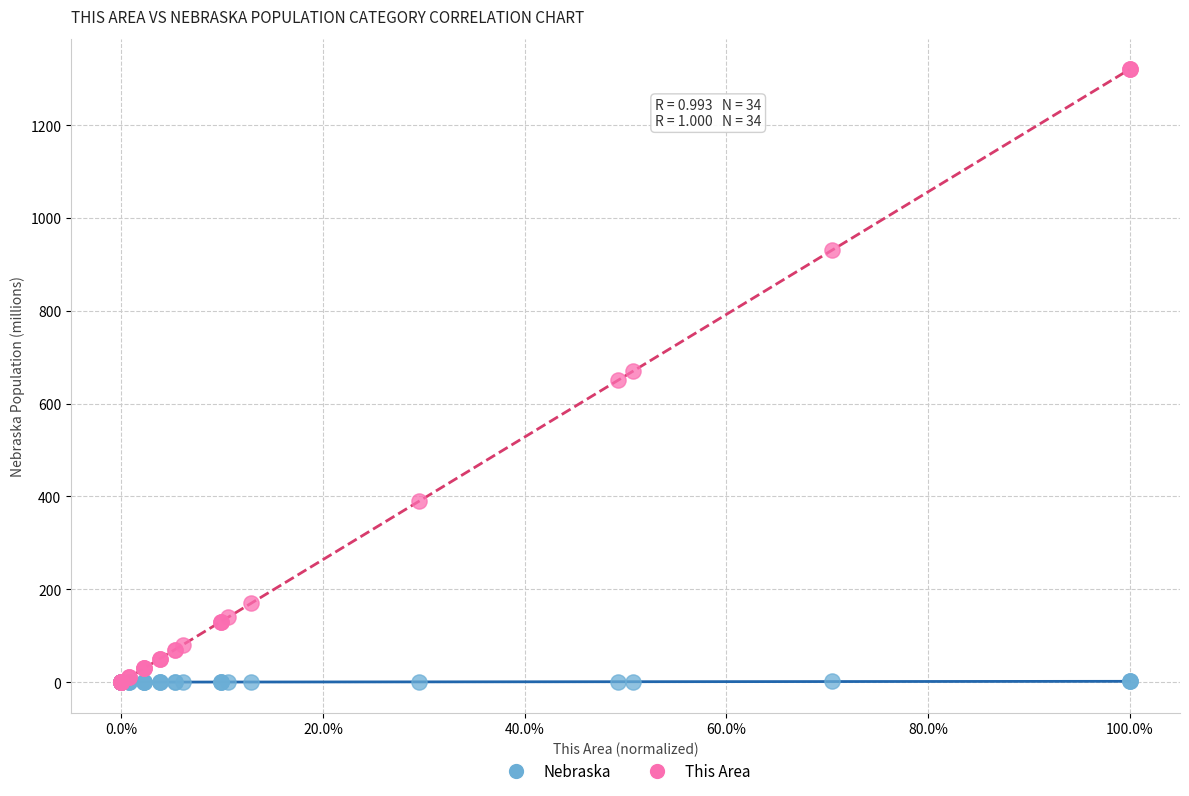

What are all the series names shown in the legend?

Nebraska, This Area